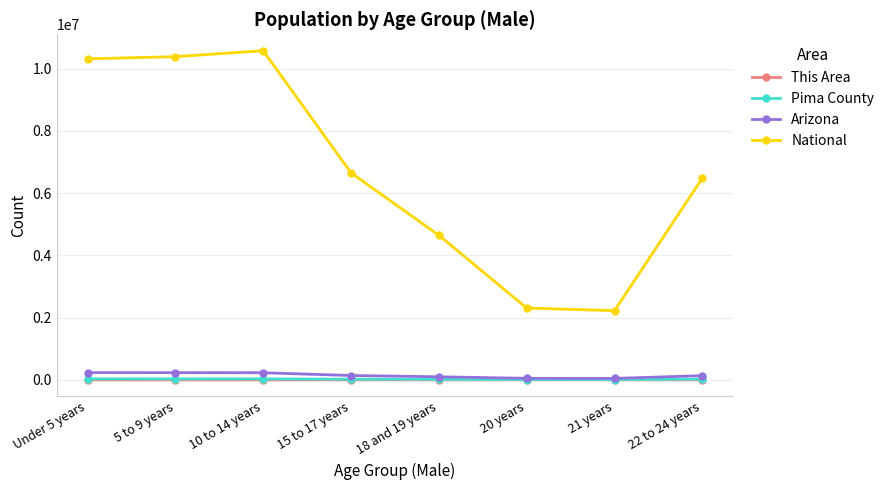

How many lines are shown in the chart?

4